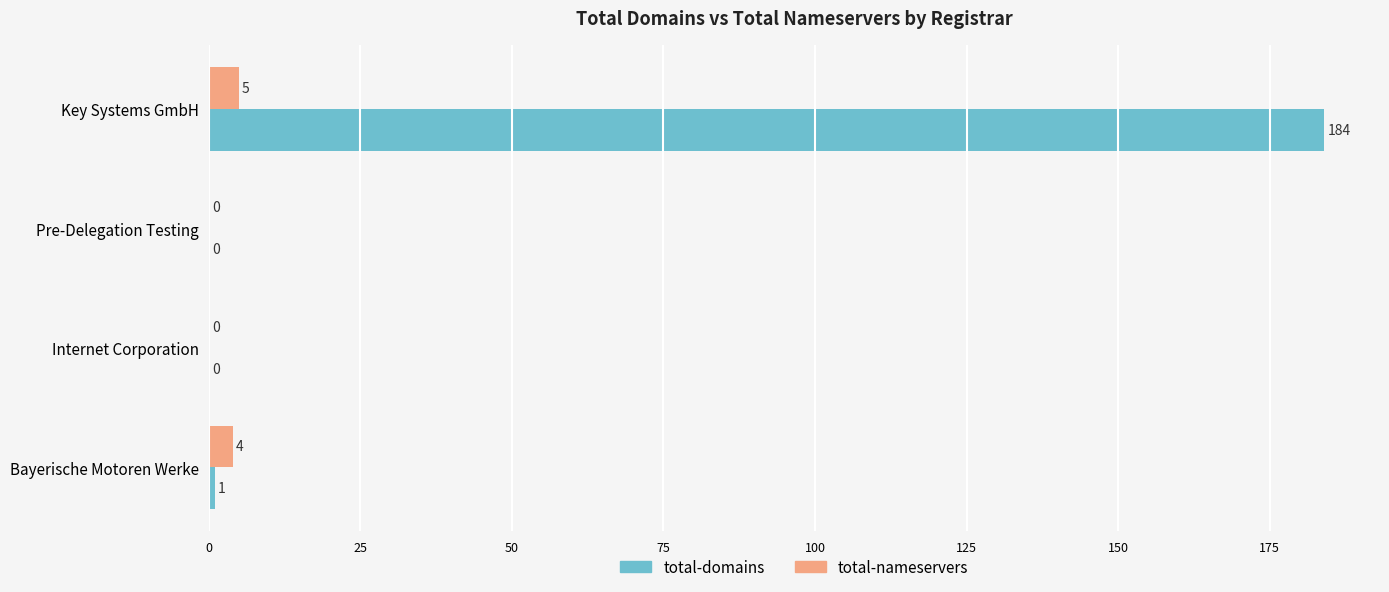

What is the sum of all total-nameservers values?

9